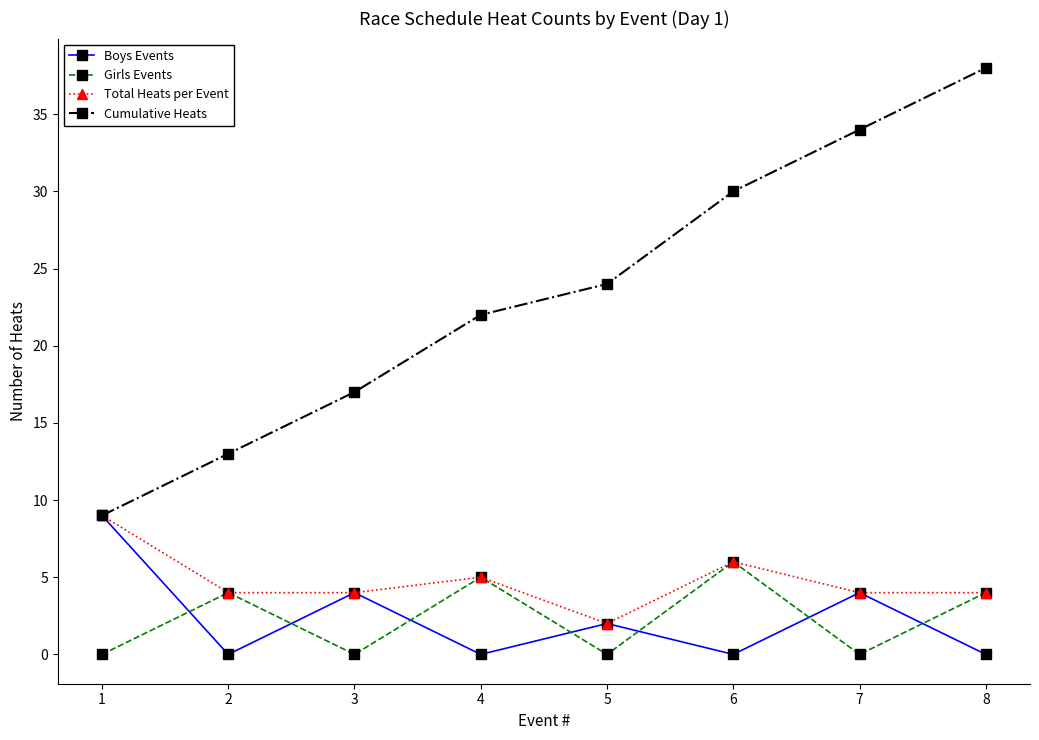

Which series has the largest range (max minus min)?

Cumulative Heats